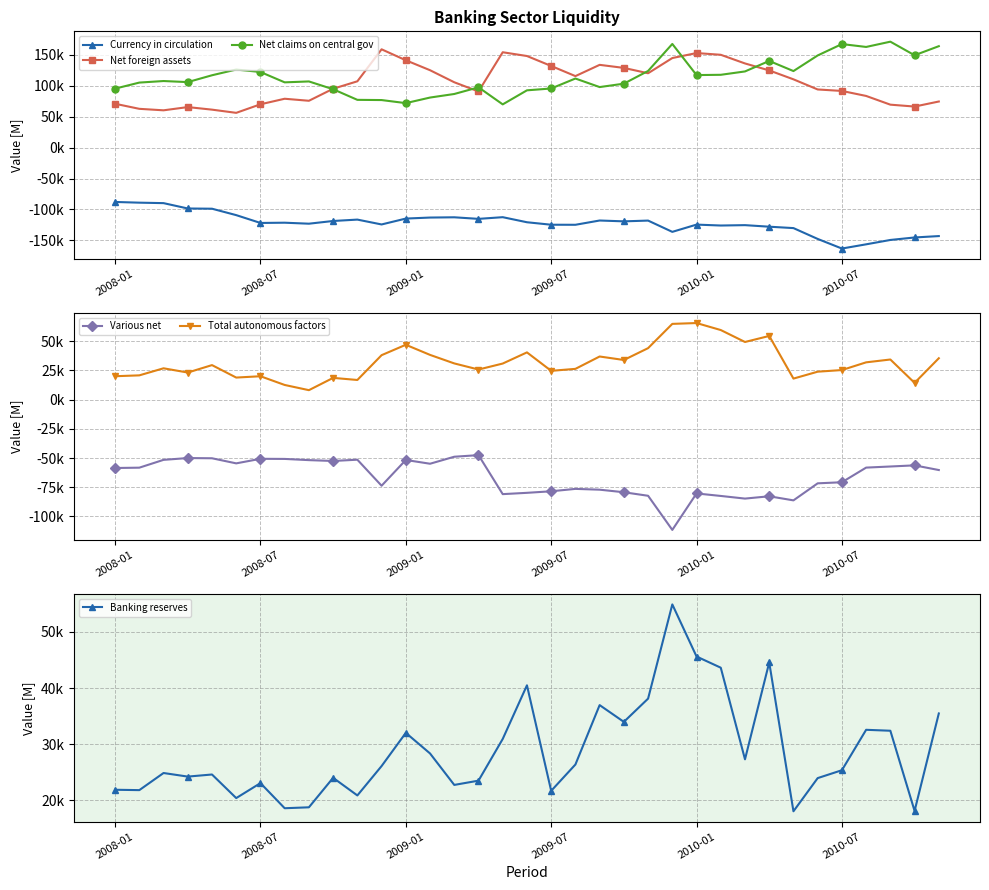

At which category is the sum across all series the highest?

23